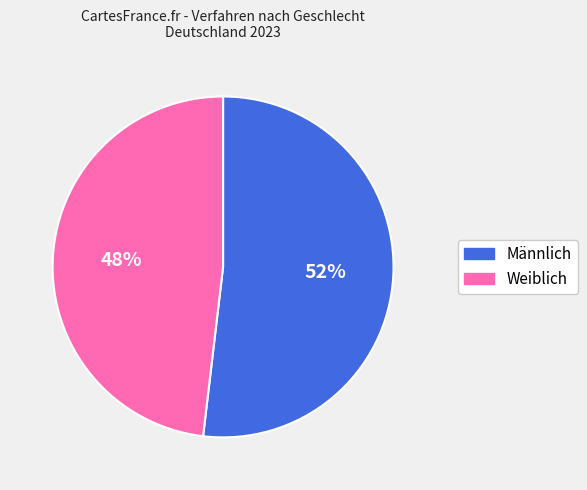

What is the largest slice in the pie chart?

Männlich